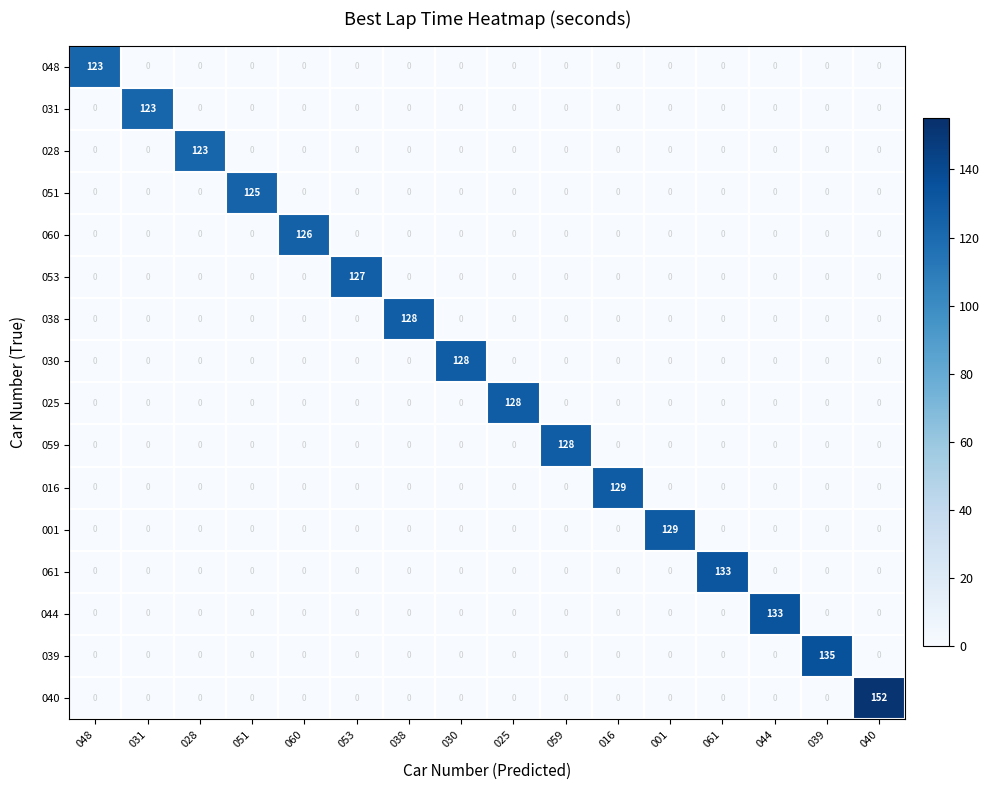

The value of 016 at 059 is 65. True or false?

False